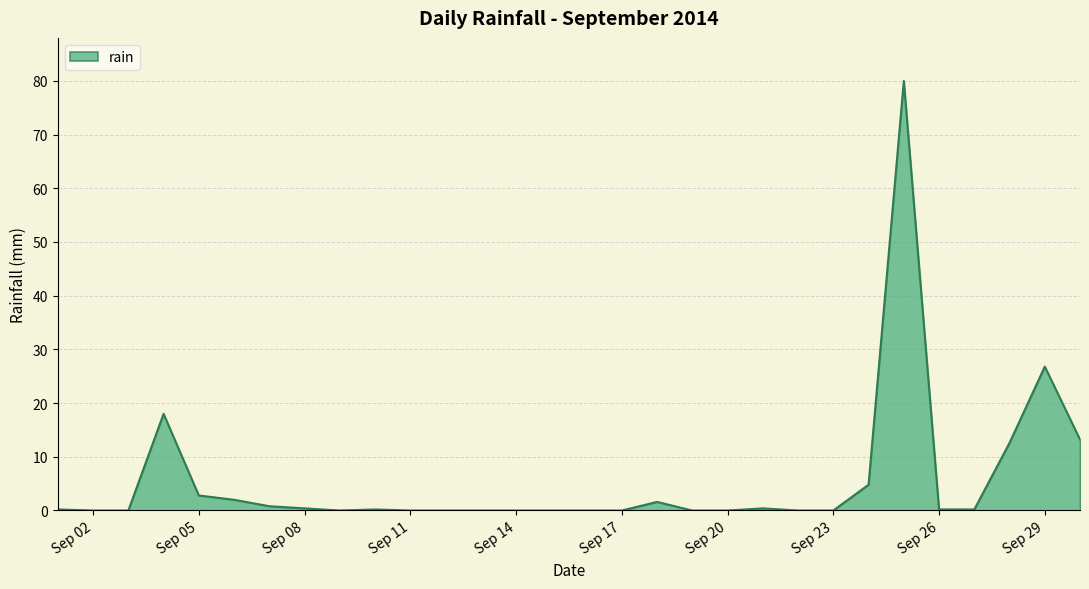

What is the maximum value shown in the chart?

80.0